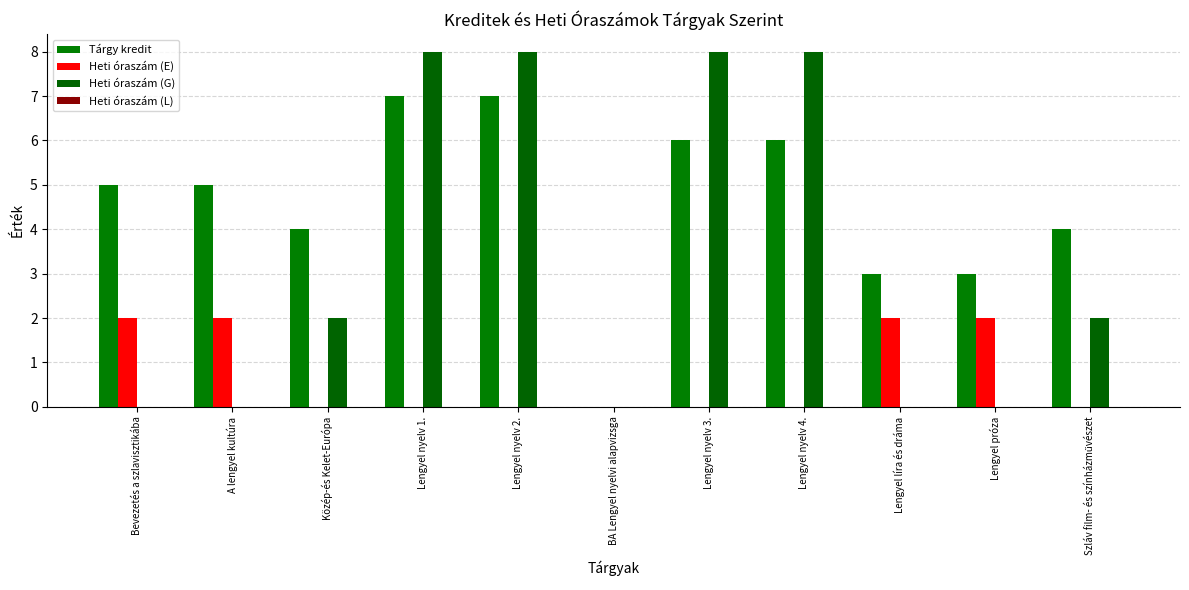

How many series are shown in this chart?

3